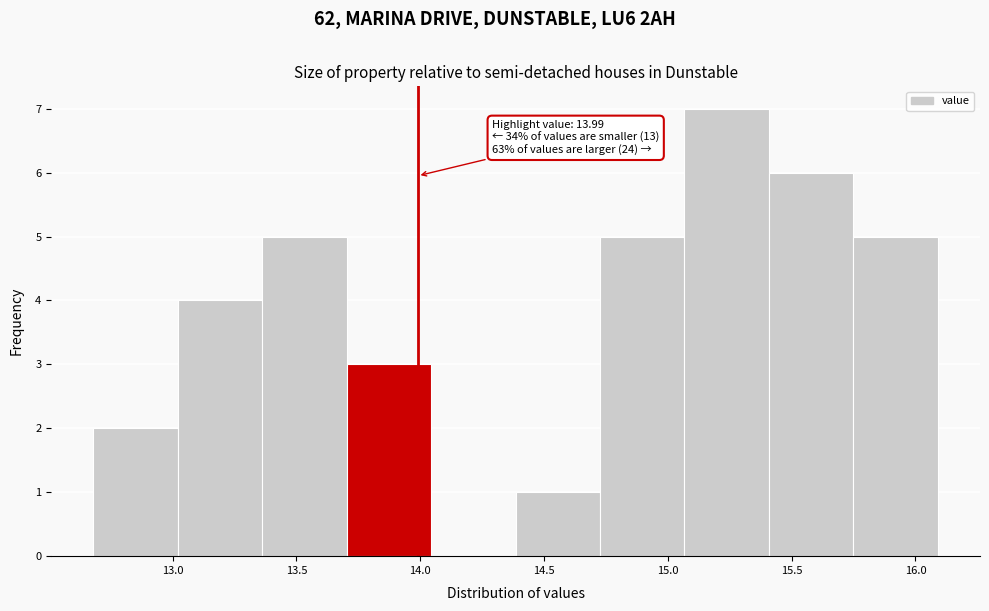

Which range on the x-axis has the tallest bar?

15.05 to 15.40